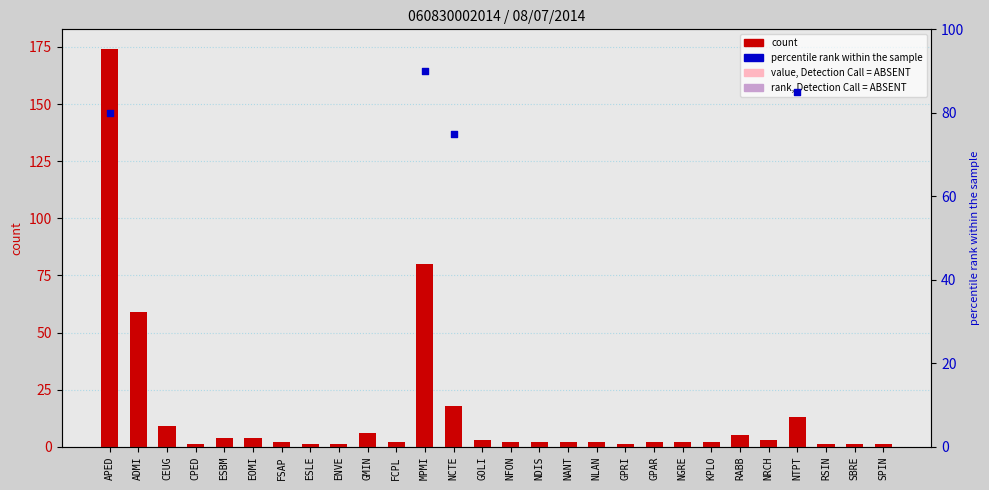

What is the ratio of the value at NLAN to the value at GMIN?

0.3